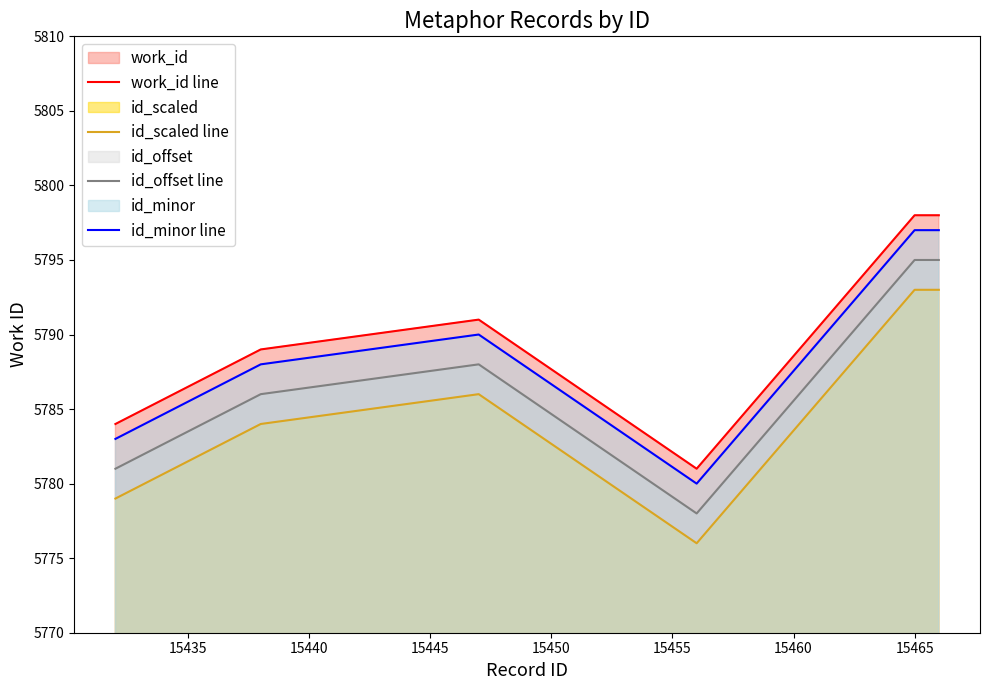

What is the difference between the second highest and minimum values in the id_scaled line series?

17